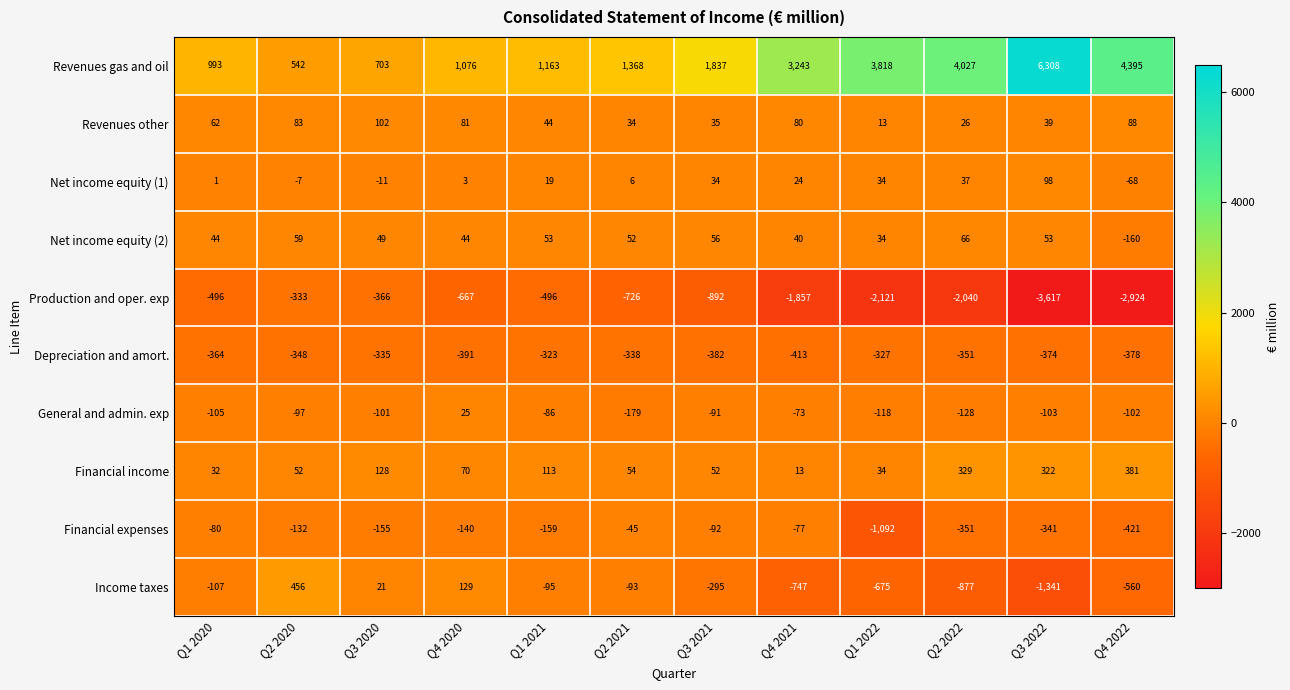

At which category does the chart reach its minimum across all series?

Q3 2022